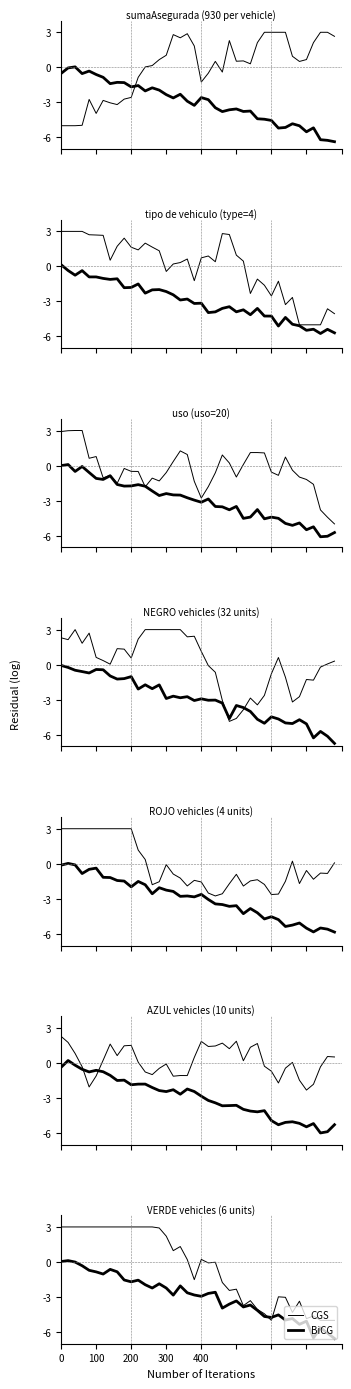

Reading left to right, extract all data points from this chart.

CGS: 3.0	3.0	3.0	3.0	3.0	3.0	3.0	3.0	3.0	3.0	3.0	3.0	3.0	3.0	2.9	2.2	1.0	1.3	0.2	-1.5	0.2	-0.1	-0.0	-1.8	-2.4	-2.3	-3.7	-3.3	-4.1	-4.4	-5.0	-3.0	-3.0	-4.3	-3.4	-4.8	-4.6	-5.0	-5.0	-5.0
BiCG: 0.0	0.1	-0.0	-0.3	-0.7	-0.8	-1.0	-0.6	-0.8	-1.5	-1.7	-1.6	-1.9	-2.2	-1.9	-2.2	-2.8	-2.0	-2.6	-2.8	-2.9	-2.7	-2.6	-4.0	-3.6	-3.3	-3.9	-3.7	-4.1	-4.7	-4.7	-4.5	-5.0	-4.8	-5.3	-5.1	-6.5	-5.6	-6.1	-6.6